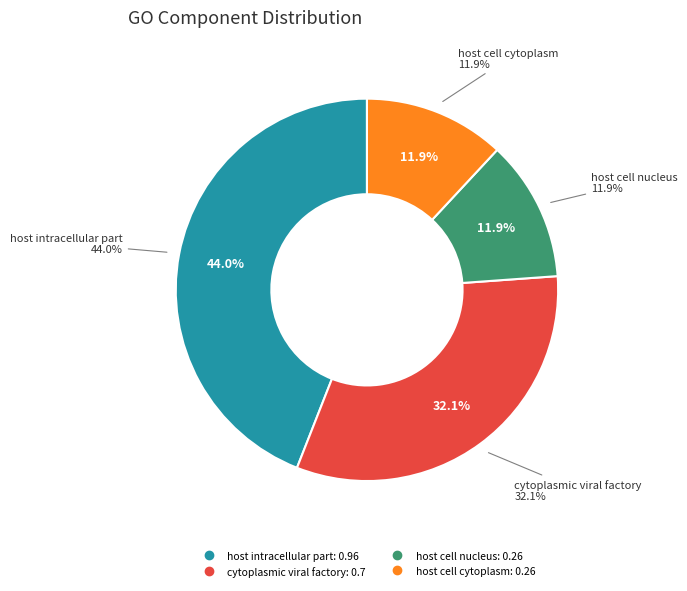

True or false: host cell cytoplasm accounts for 12% of the total.

True